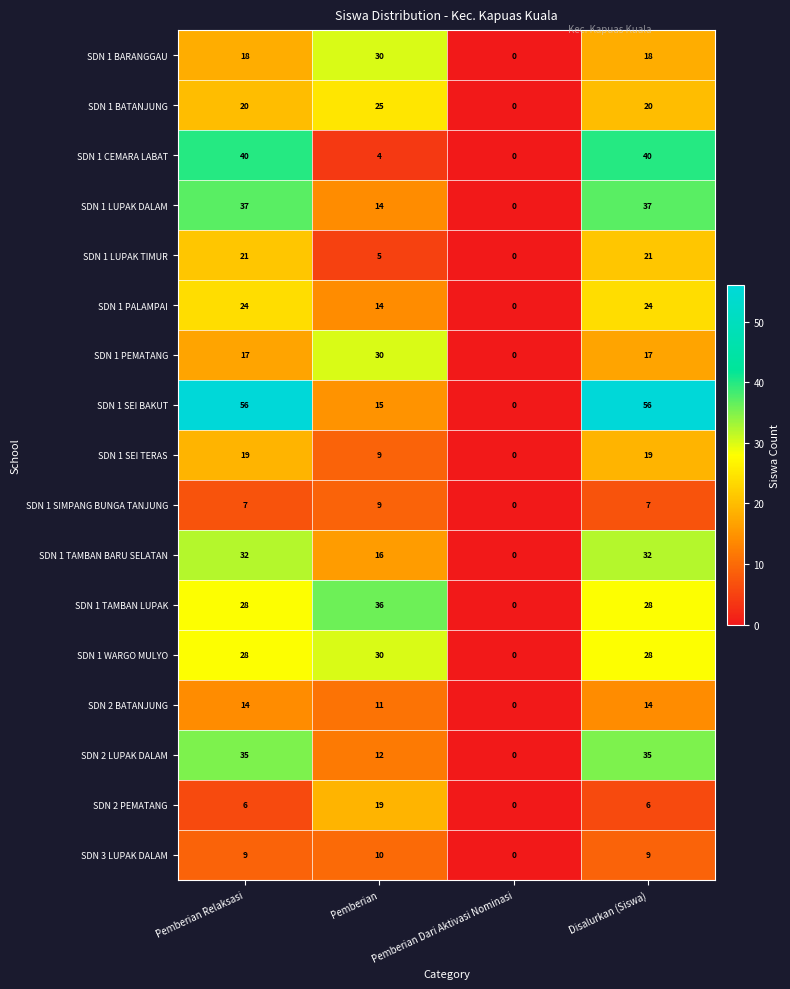

What is the sum of all SDN 2 LUPAK DALAM values?

82